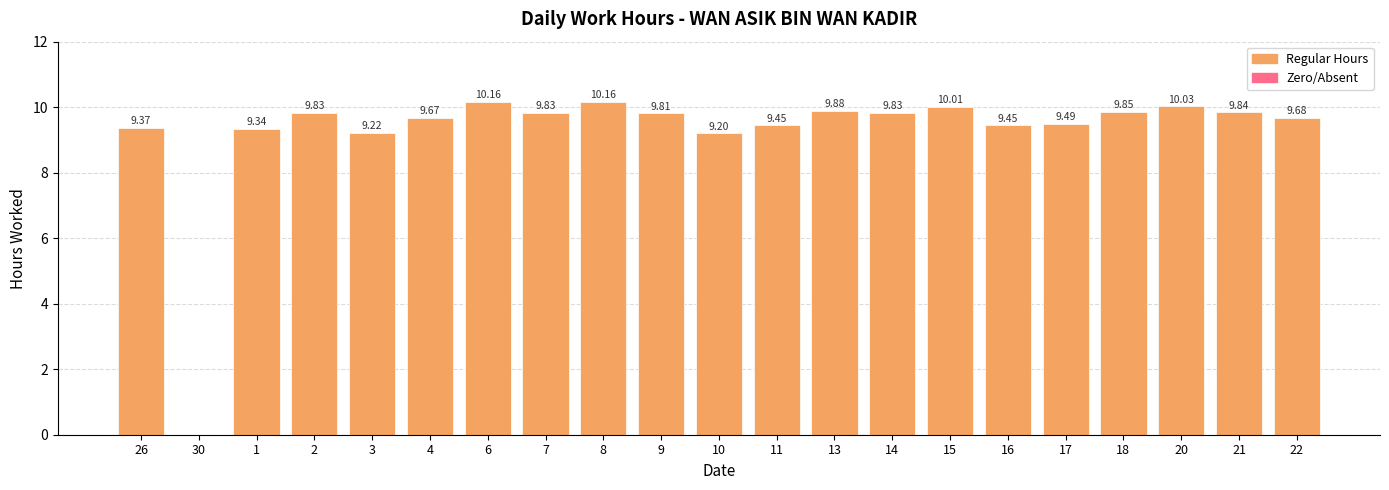

What is the sum of all values?

194.1